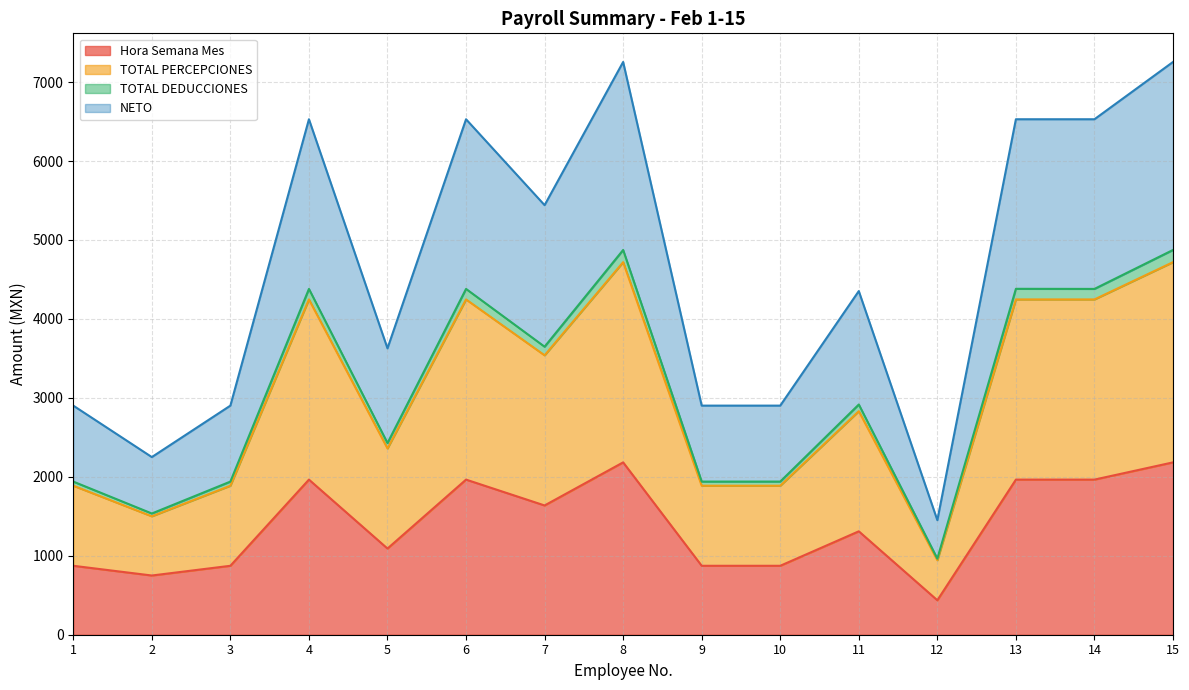

At which label is Hora Semana Mes closest to 1309?

11